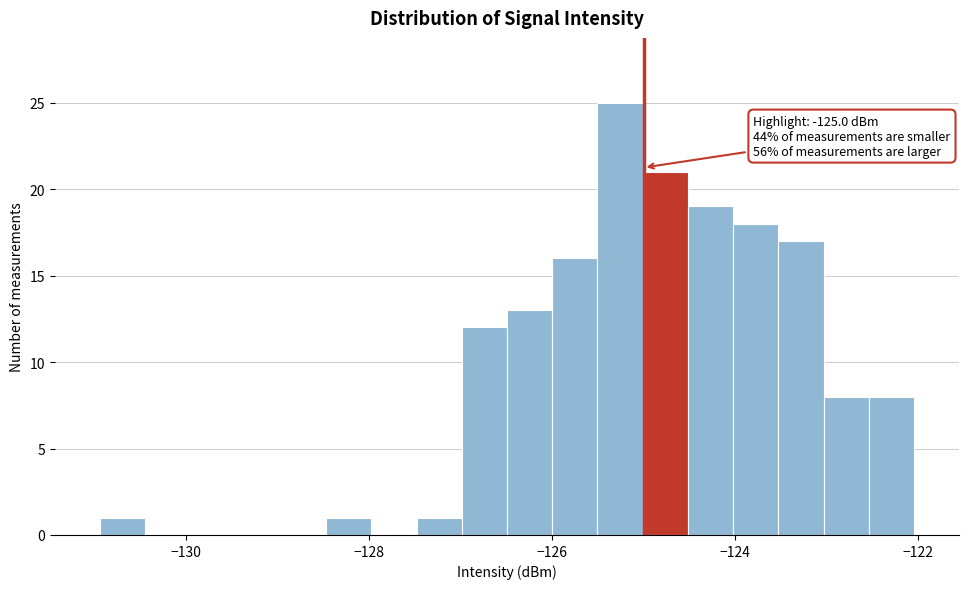

Read against the x-axis, roughly where is the centre of the tallest bar?

-125.2